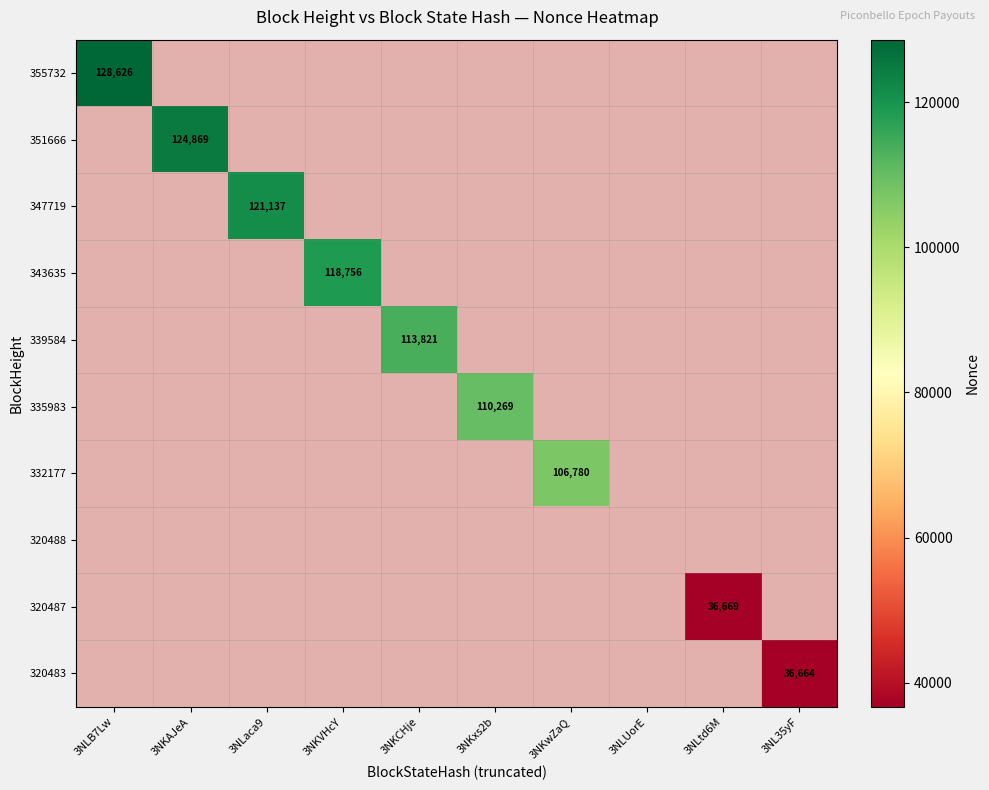

What is the smallest value displayed?

36664.0